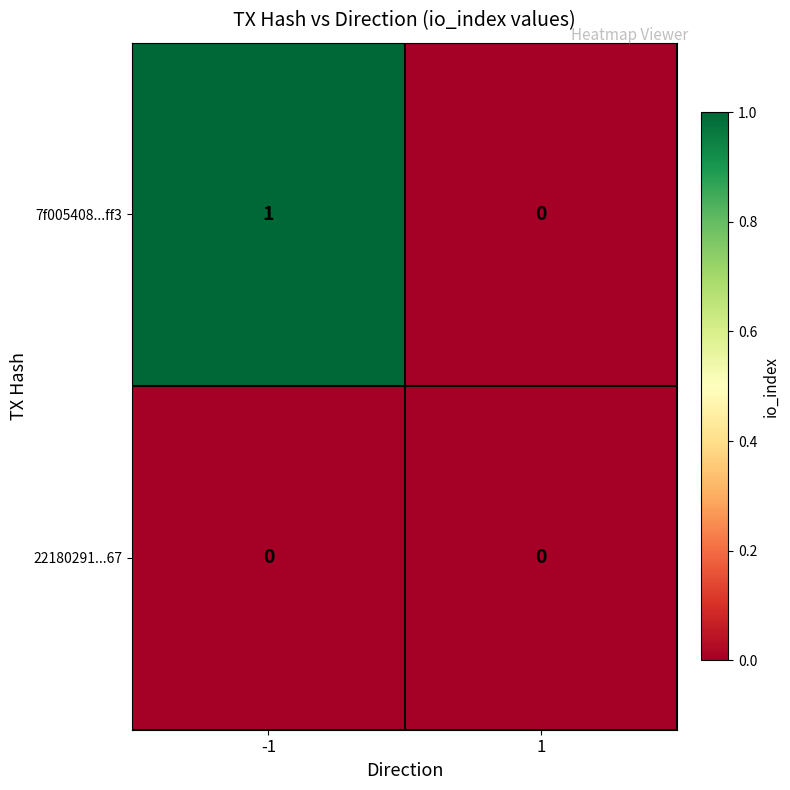

Between -1 and 1, which series saw the biggest shift?

7f005408...ff3